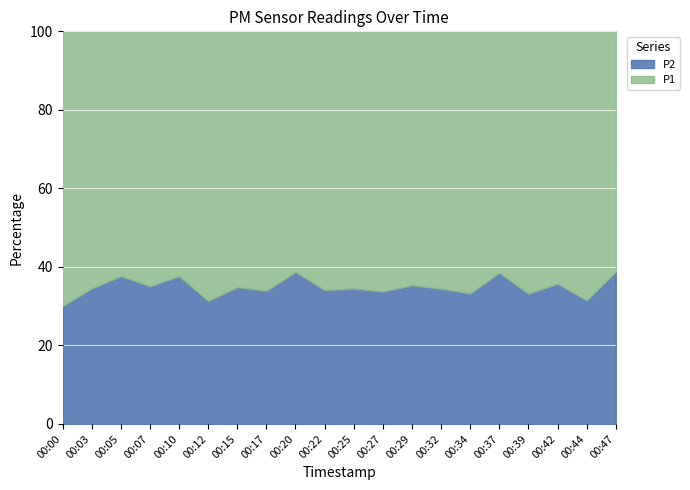

True or false: P1 and P2 cross at least once.

False